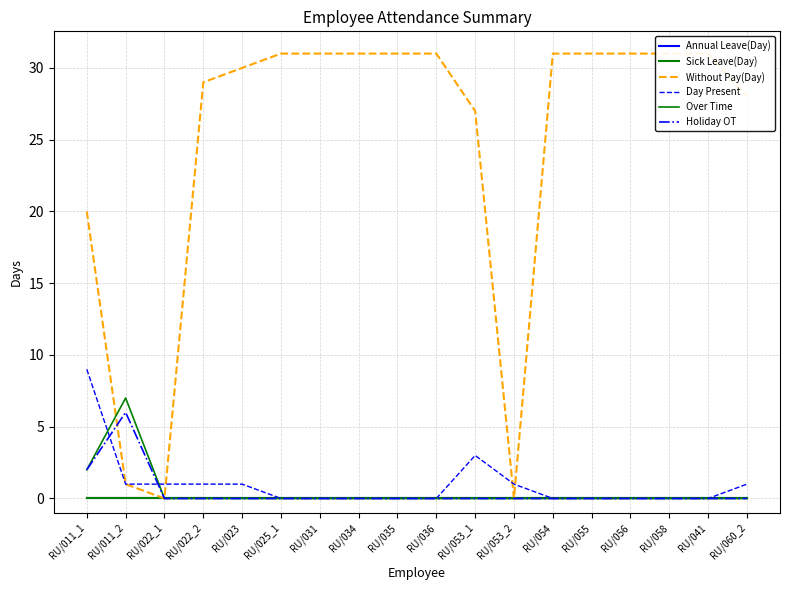

What is the sum of all Over Time values?

9